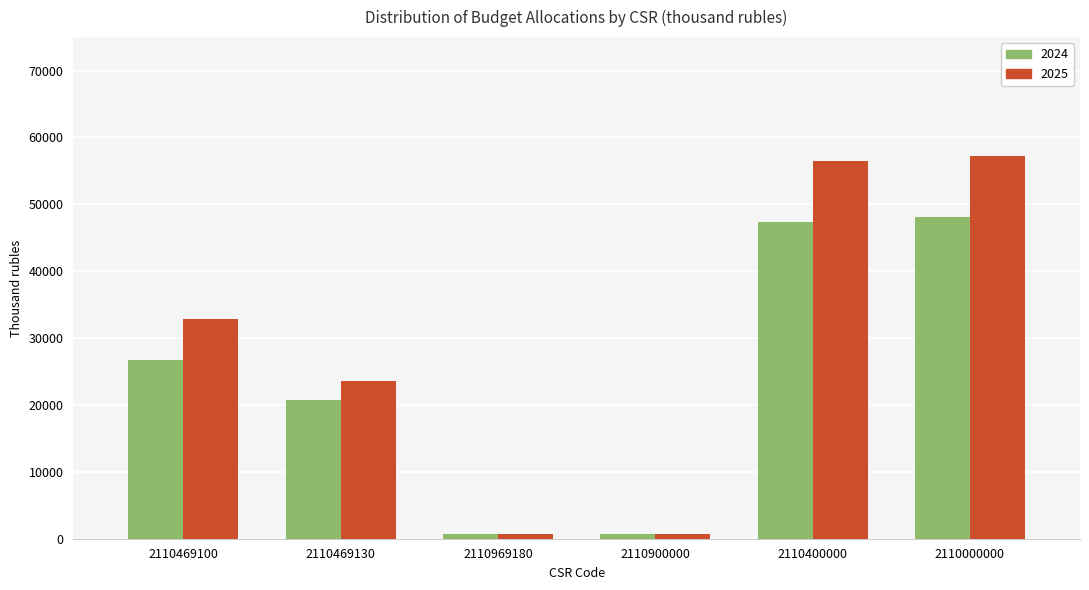

List the series in order of their peak value, highest first.

2025, 2024